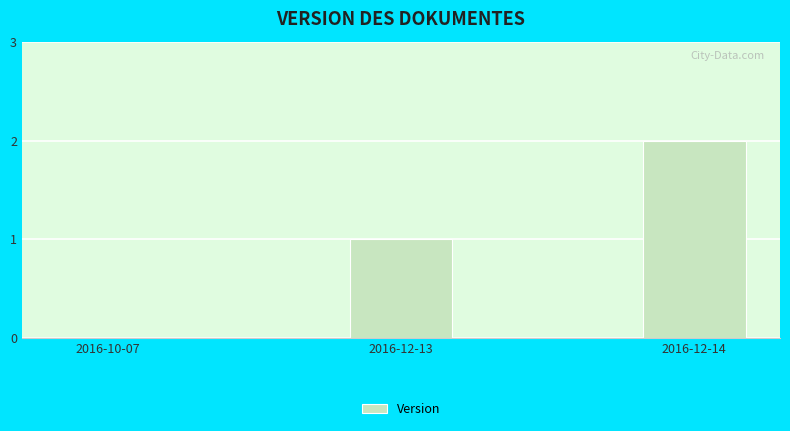

Count the values in the range 0 to 2.

3